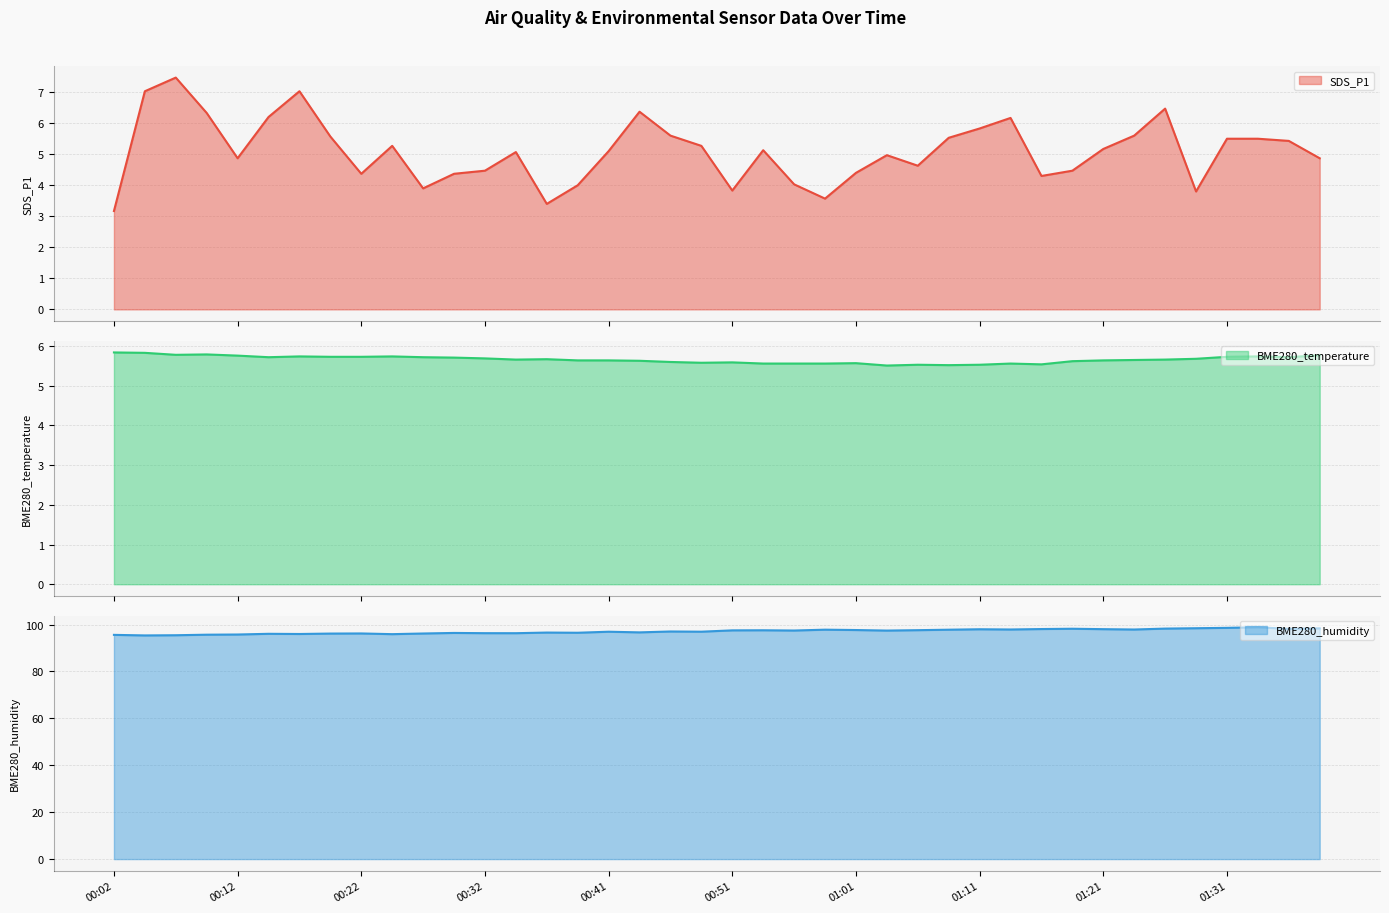

What value does the BME280_temperature series have at 21?

5.6